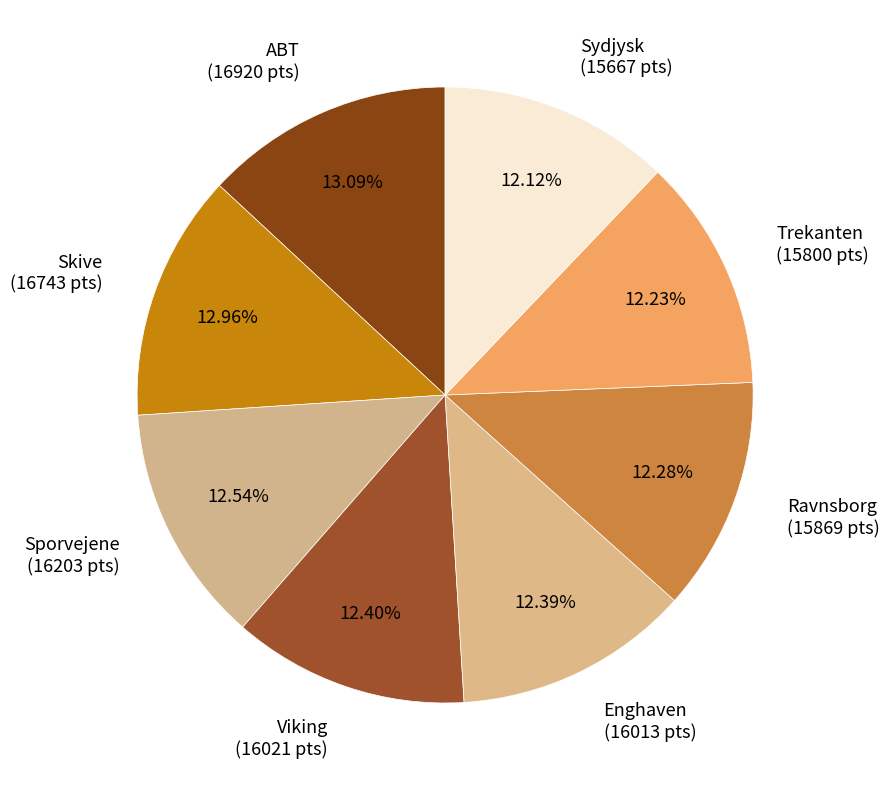

How many slices are in this pie chart?

8